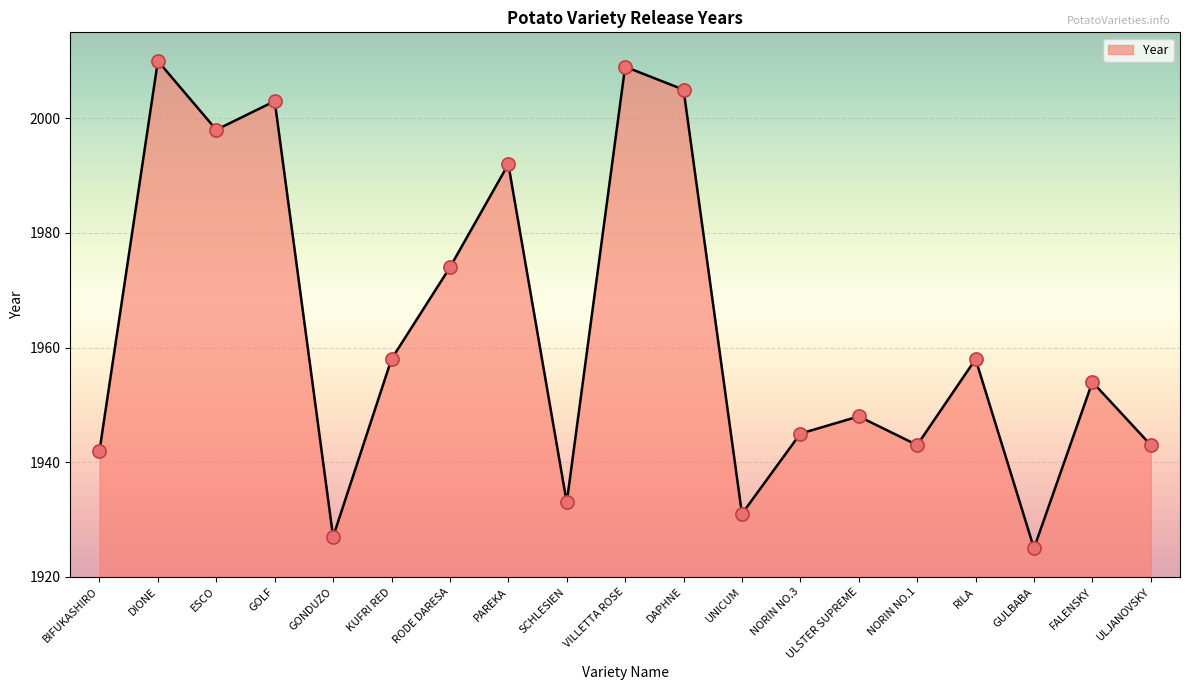

Approximately how many times larger is the value at ULJANOVSKY compared to KUFRI RED?

1.0